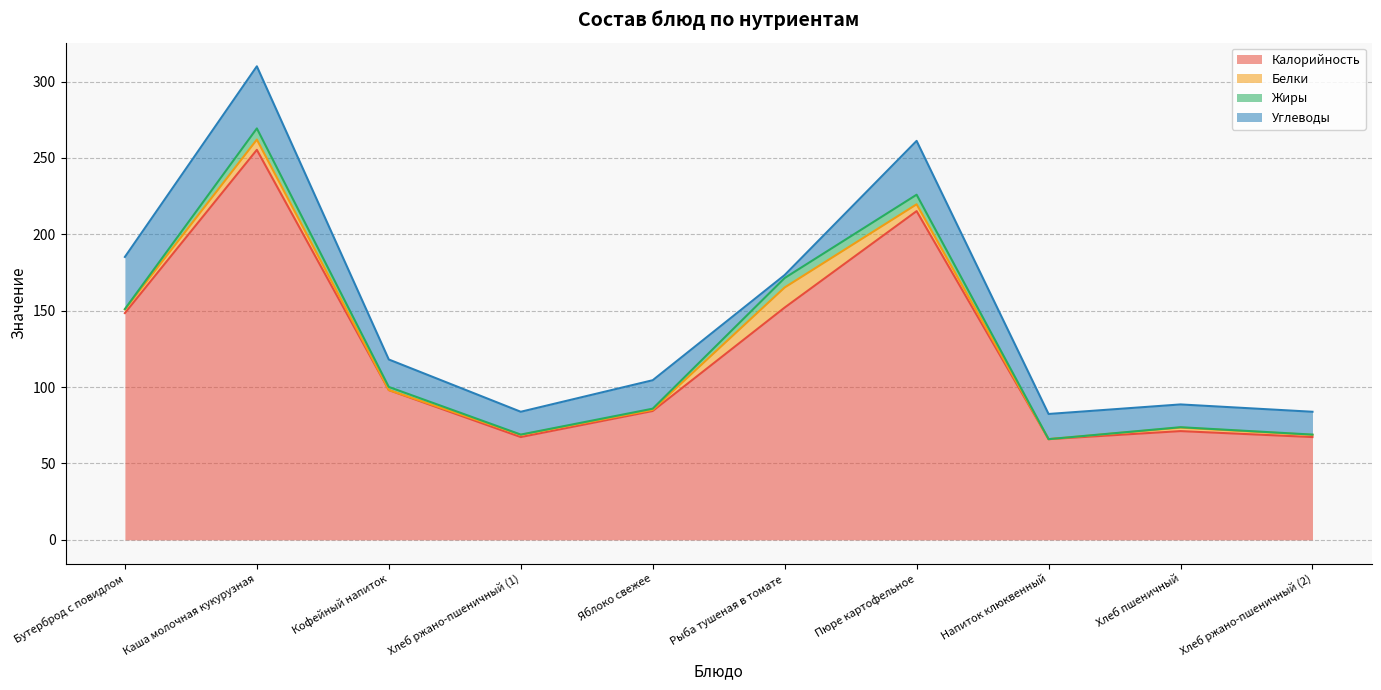

How many categories are shown in the chart?

10